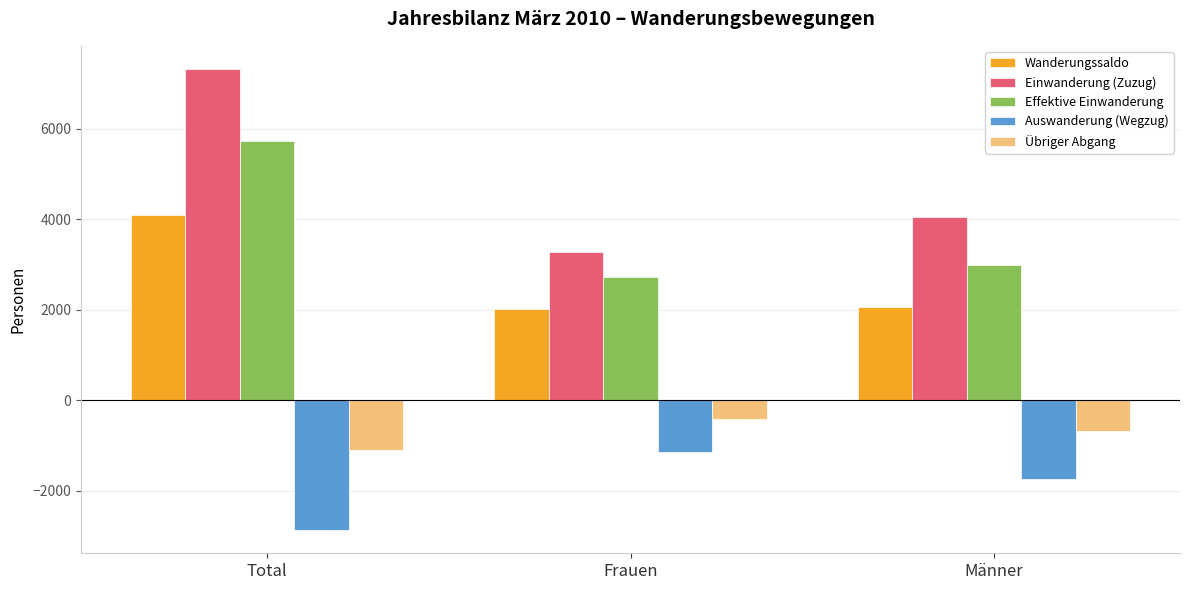

Which series changed the most between Total and Männer?

Einwanderung (Zuzug)